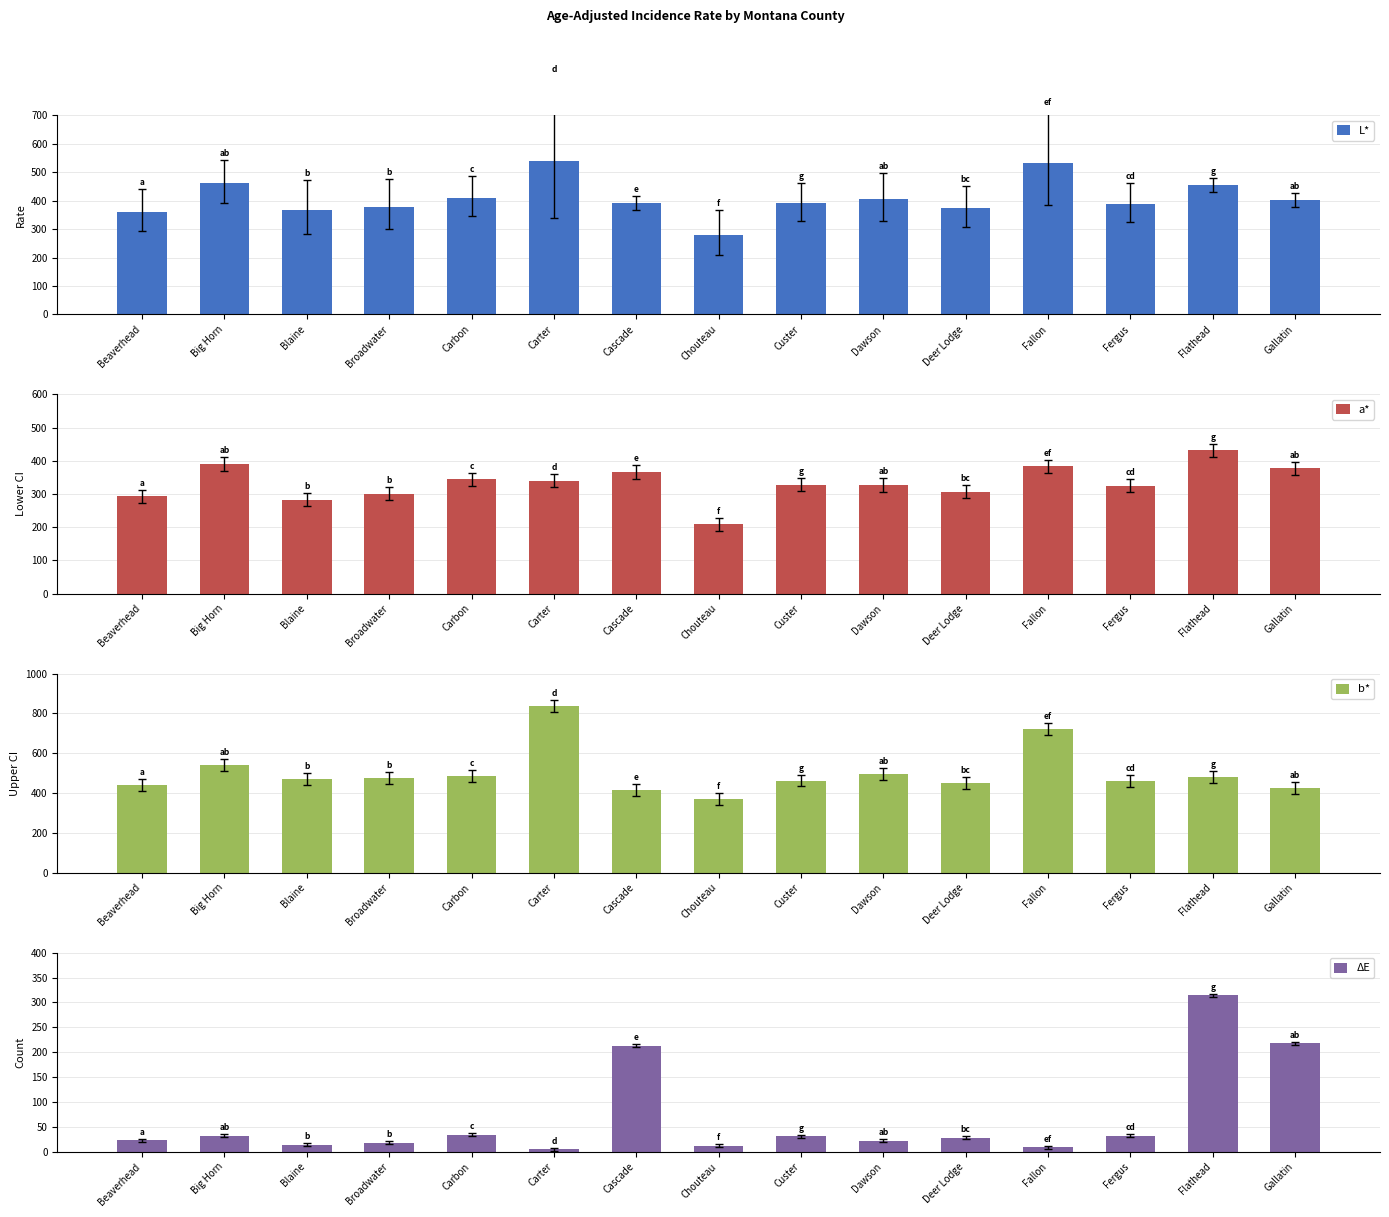

At which category is the sum across all series the highest?

Carter